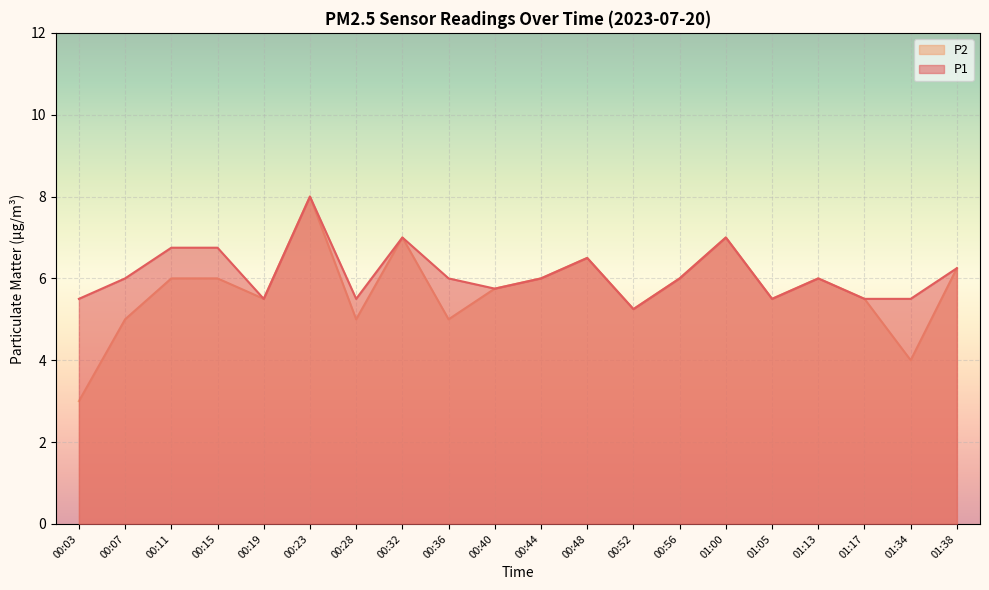

True or false: P1 and P2 cross at least once.

False